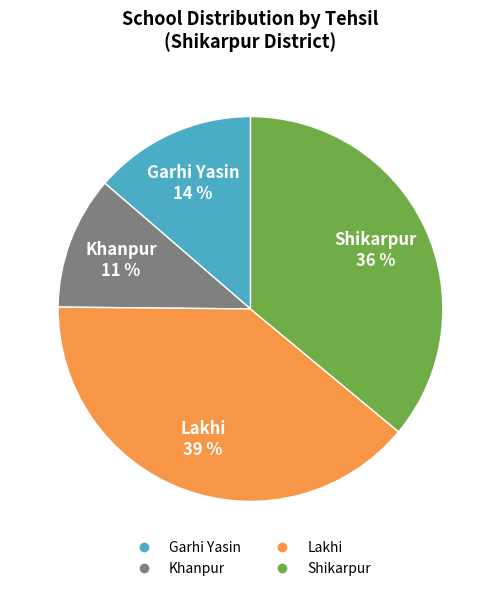

To the nearest percent, what is the average slice percentage?

25%